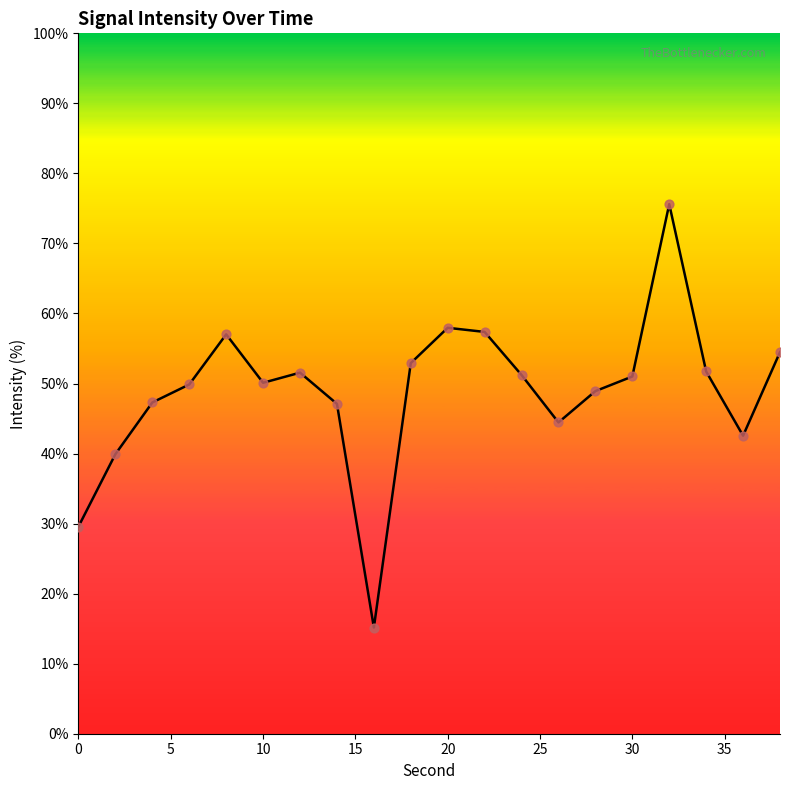

What is the maximum value shown in the chart?

75.6